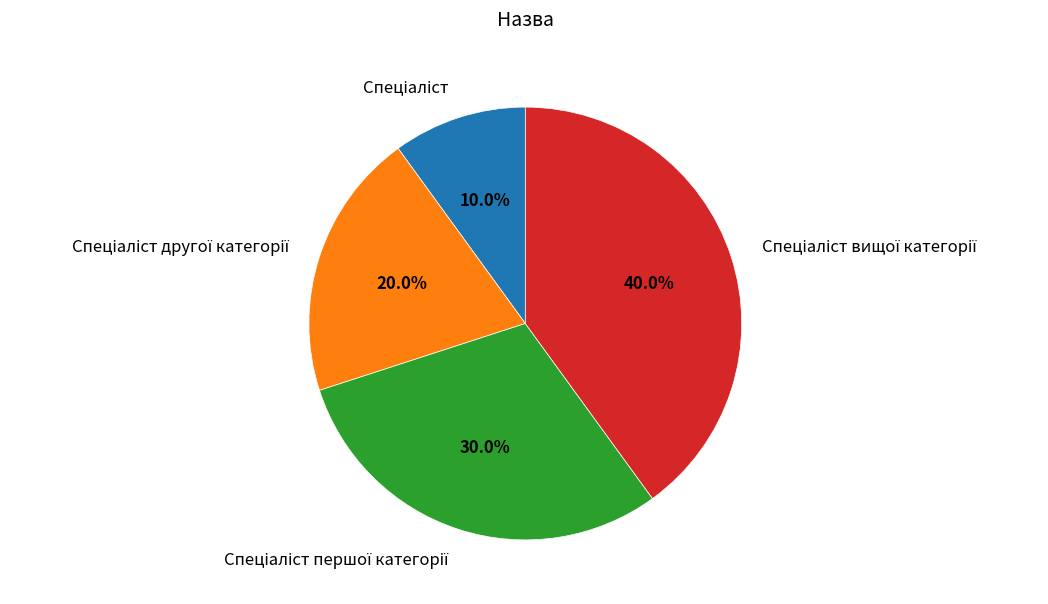

Is there a majority slice in this chart?

No